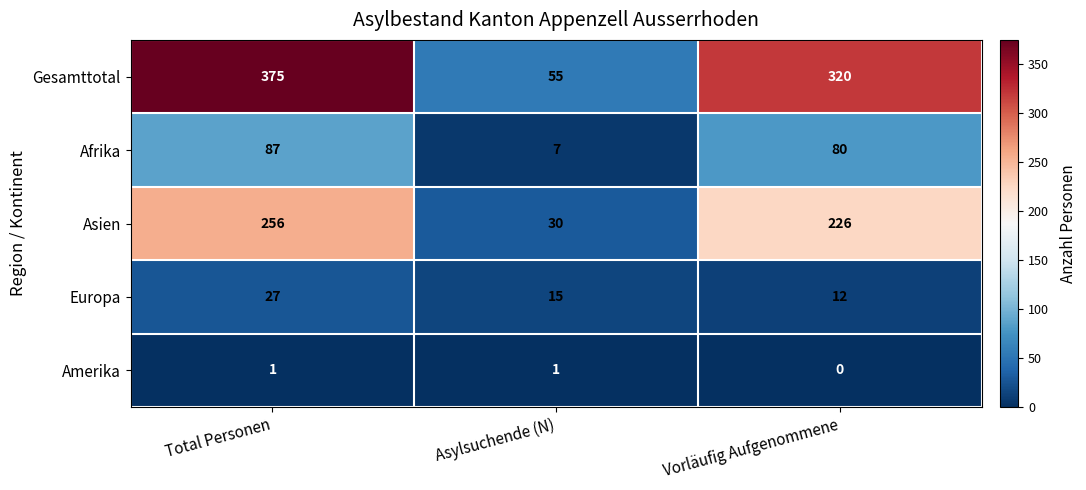

How many Gesamttotal values are between 55 and 375?

3